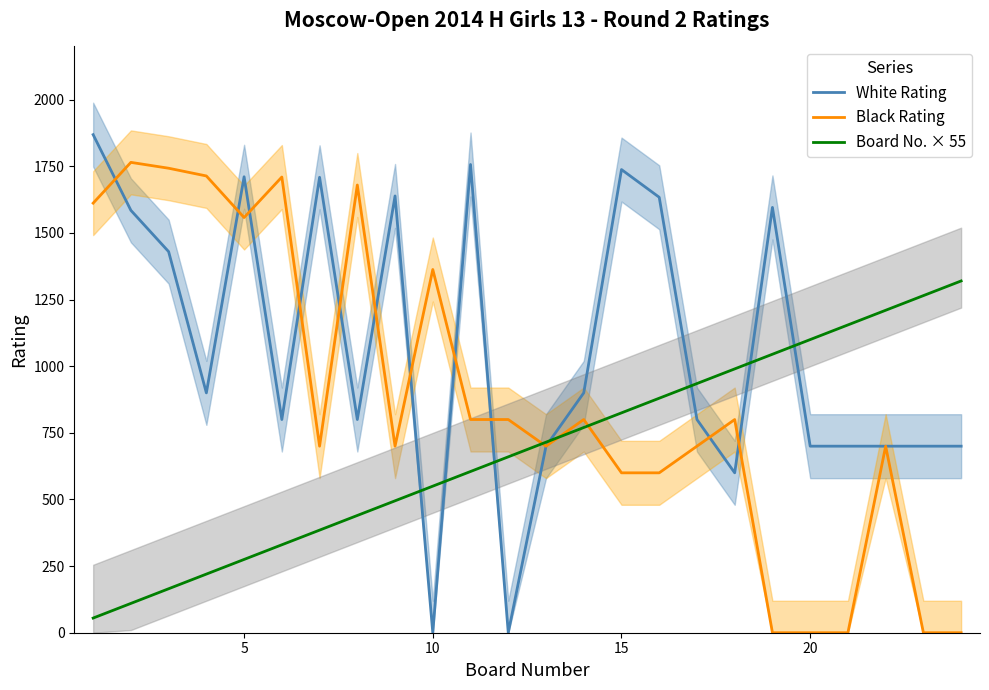

After their last crossing, which series has the higher values: Black Rating or White Rating?

White Rating